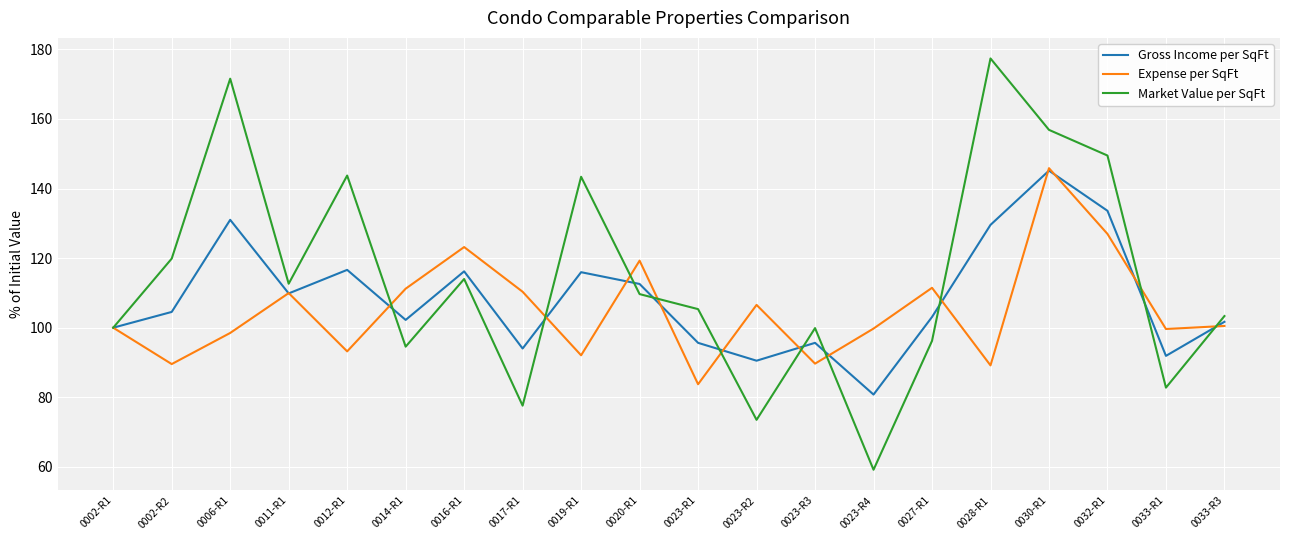

How many interior local valleys does the Market Value per SqFt series have?

6